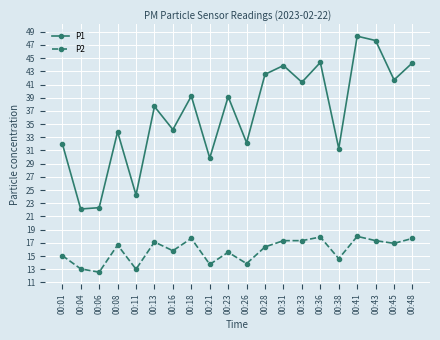

How many lines are shown in the chart?

2